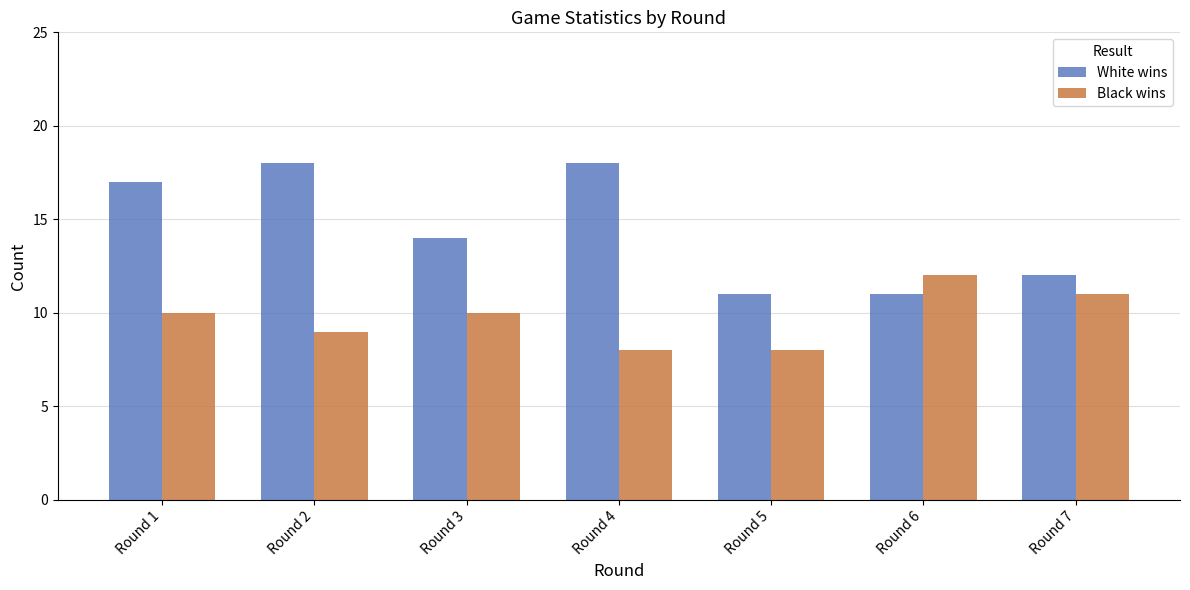

Rank the series by their maximum value, from lowest to highest.

Black wins, White wins